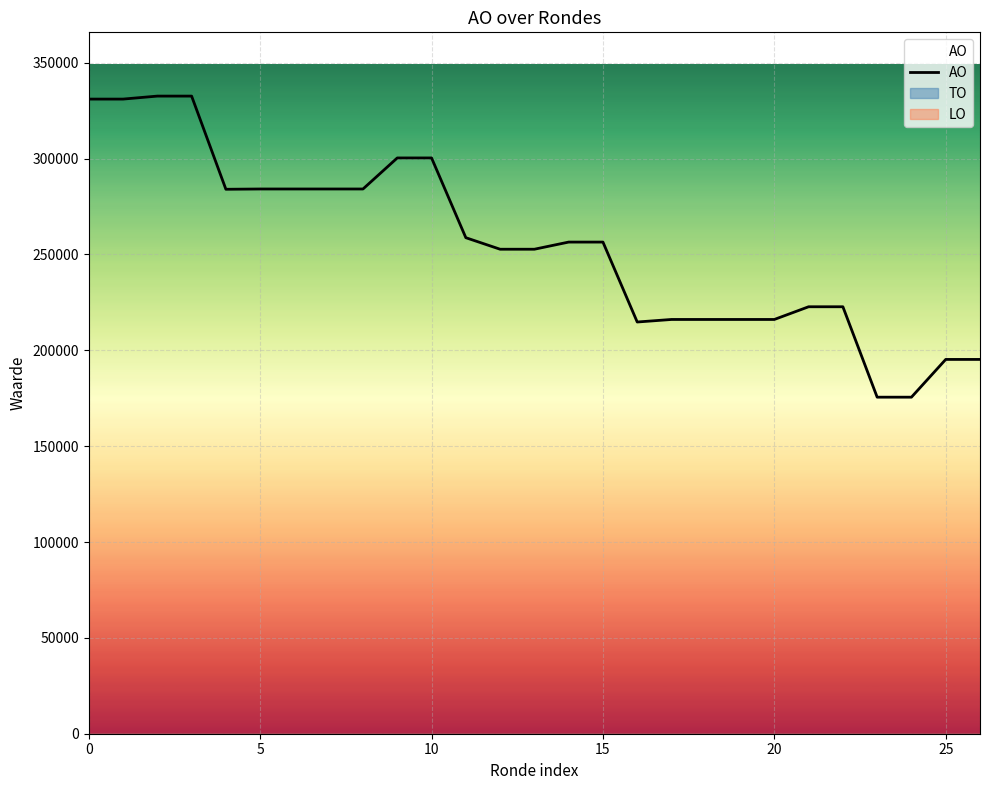

What is the highest value of the AO series?

332628